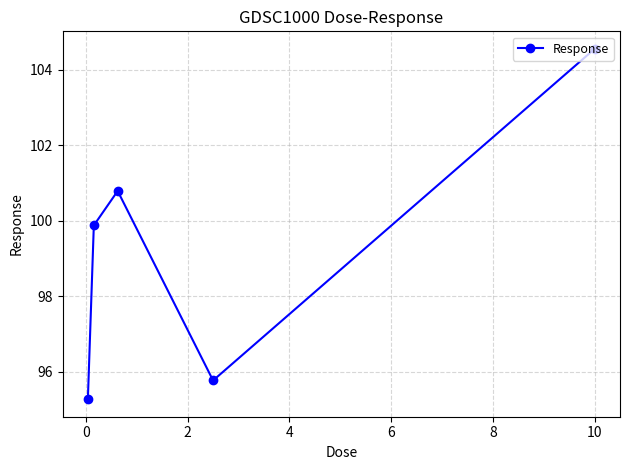

What is the maximum value shown in the chart?

104.6